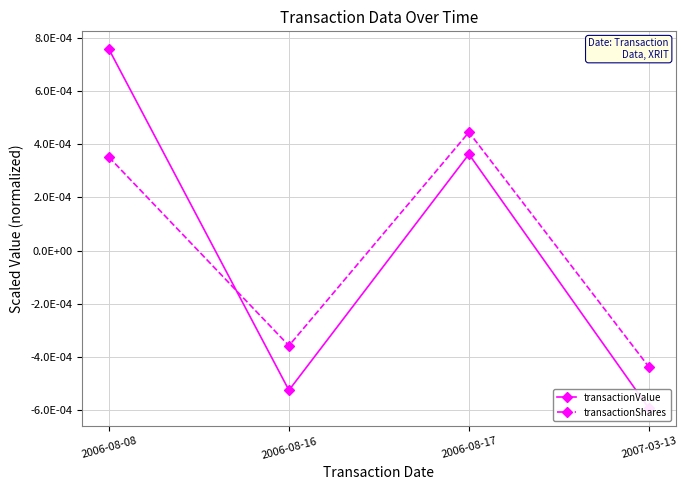

True or false: transactionValue and transactionShares intersect in this chart.

True